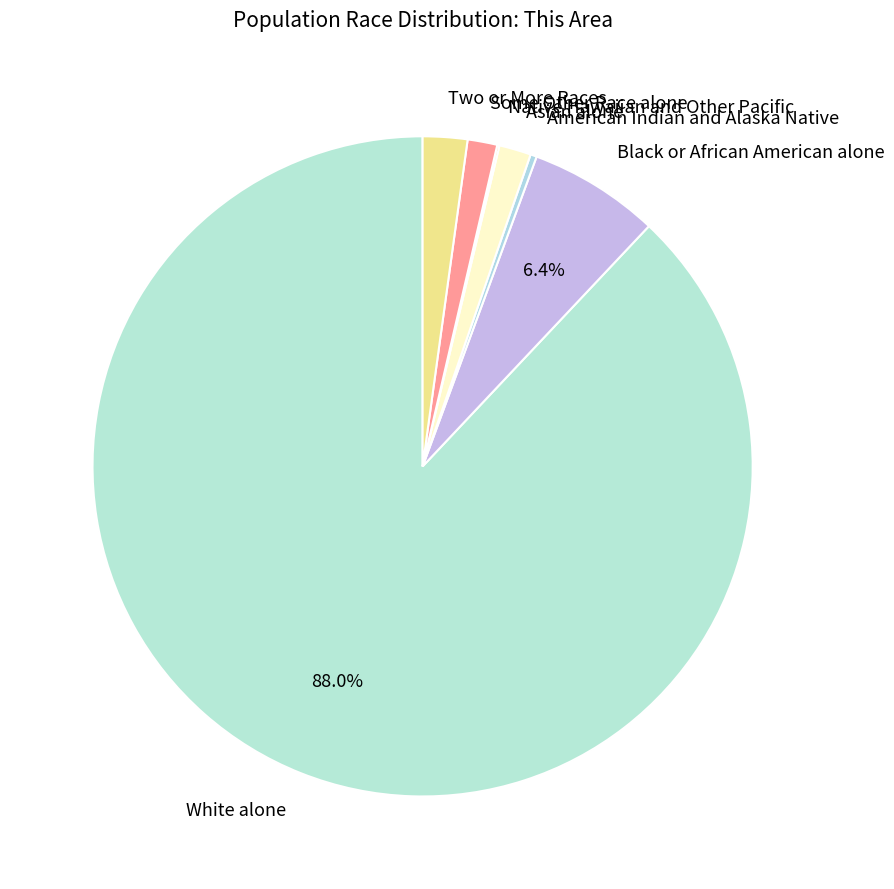

Which slice is the largest?

White alone